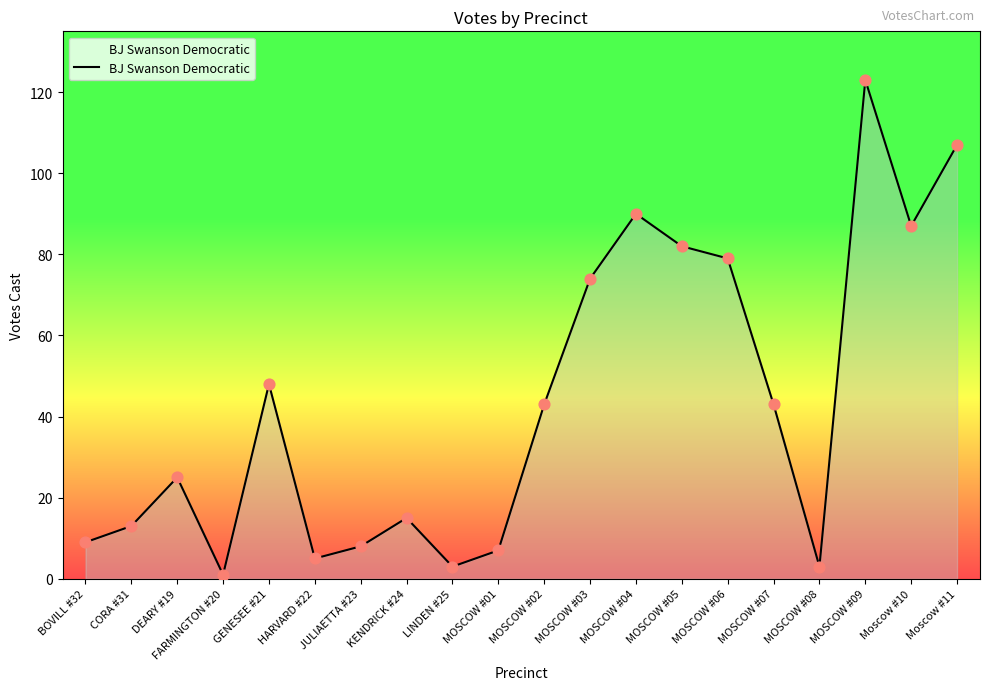

Which has a higher value, GENESEE #21 or Moscow #11?

Moscow #11